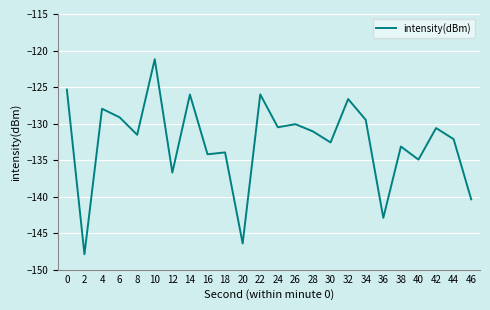

Which has a higher value, 38 or 26?

26